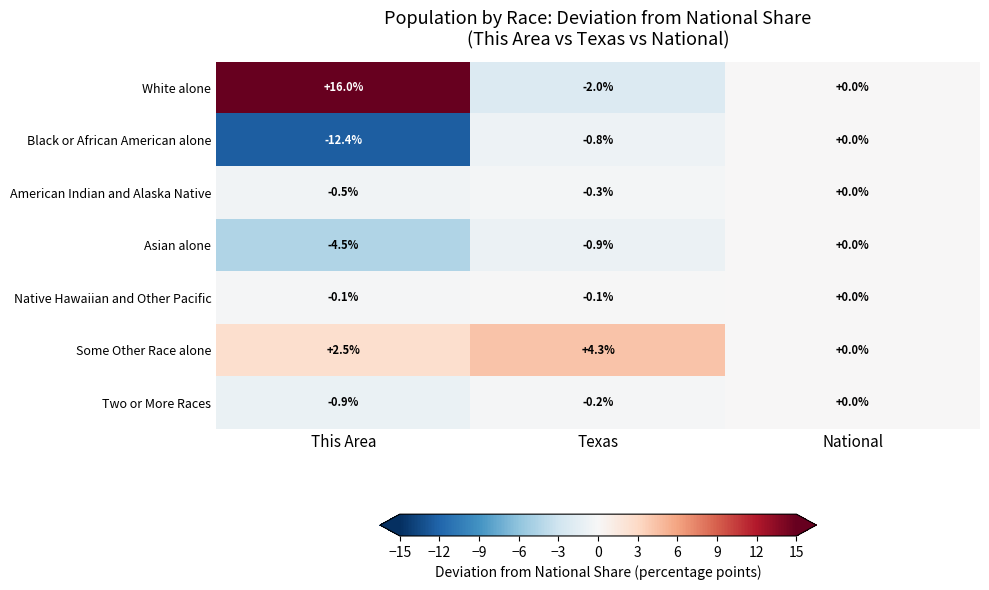

At Texas, list the series in order from smallest to largest.

White alone, Asian alone, Black or African American alone, American Indian and Alaska Native, Two or More Races, Native Hawaiian and Other Pacific, Some Other Race alone